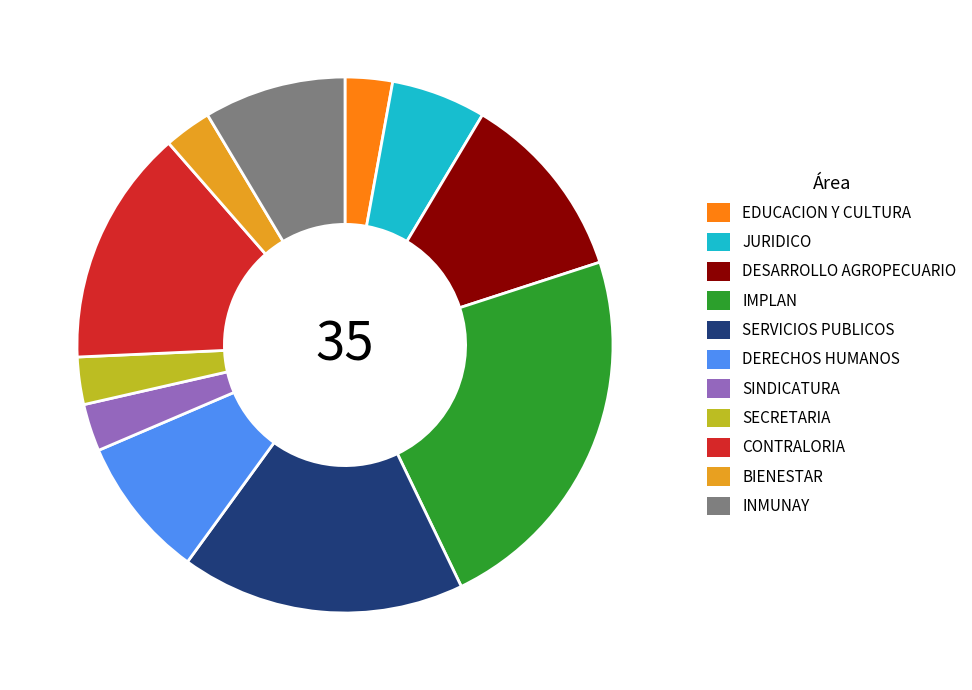

Is it true that EDUCACION Y CULTURA is 3% of the pie?

True